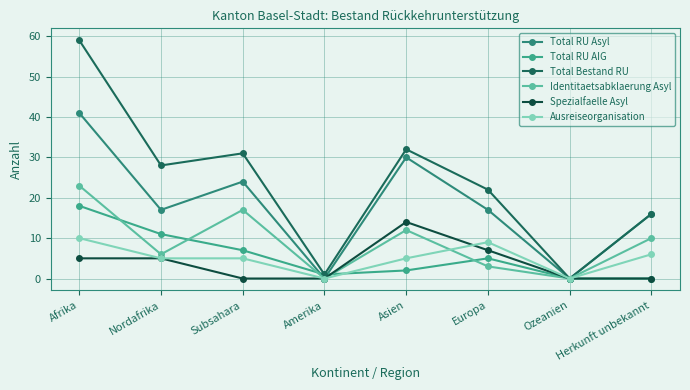

Count the number of data series in this chart.

6